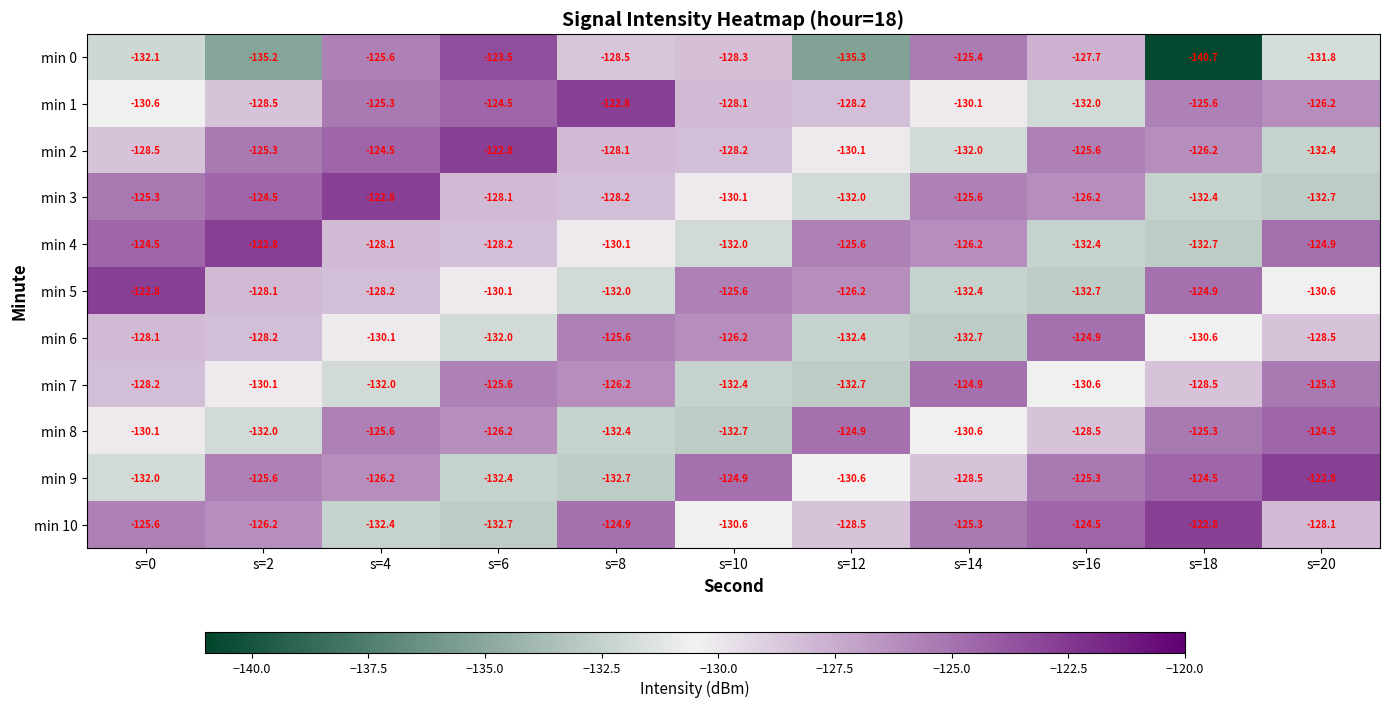

Rank the categories by min 6 value from lowest to highest.

s=14, s=12, s=6, s=18, s=4, s=20, s=2, s=0, s=10, s=8, s=16